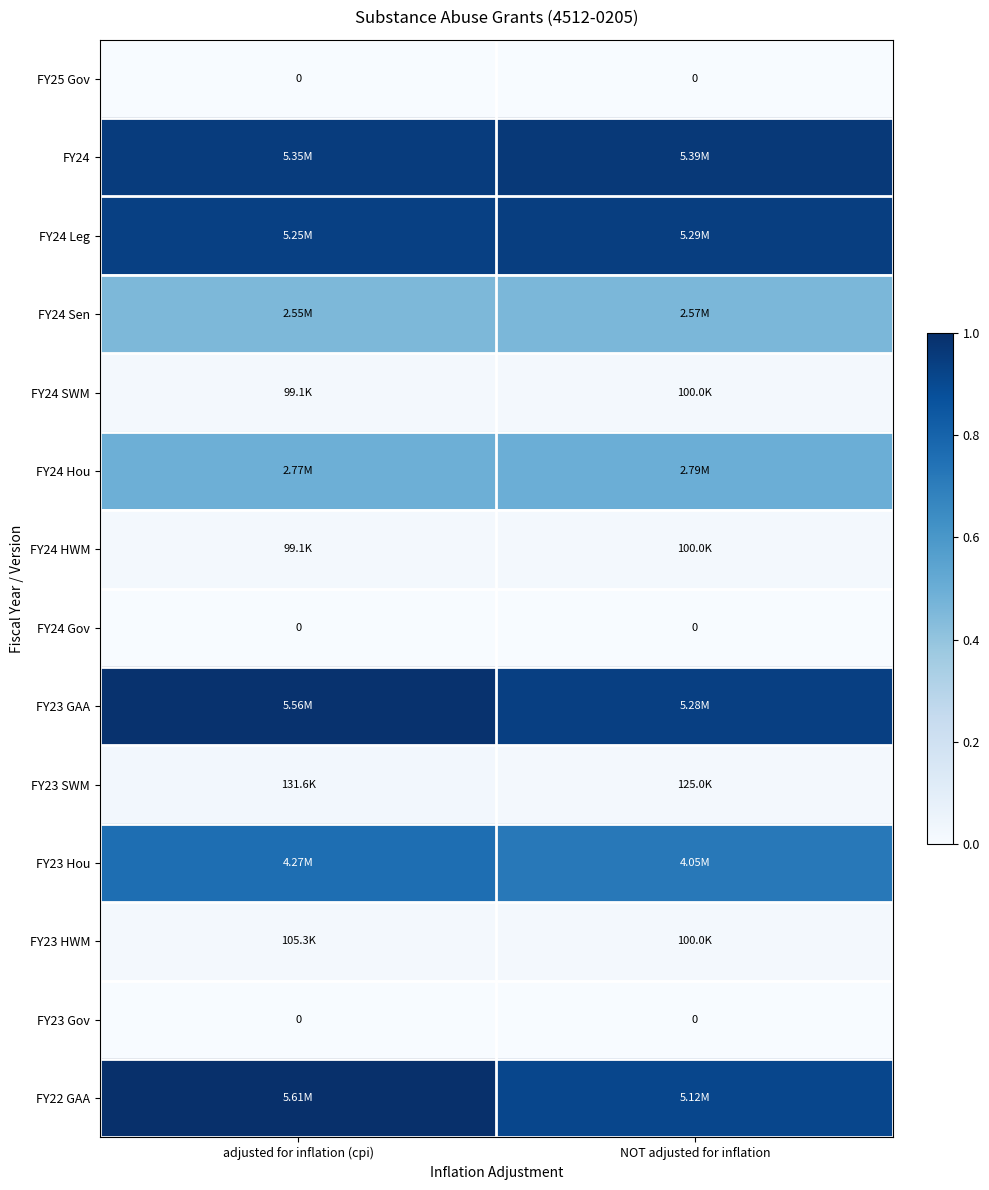

The value of FY24 HWM at adjusted for inflation (cpi) is 0.0. True or false?

False